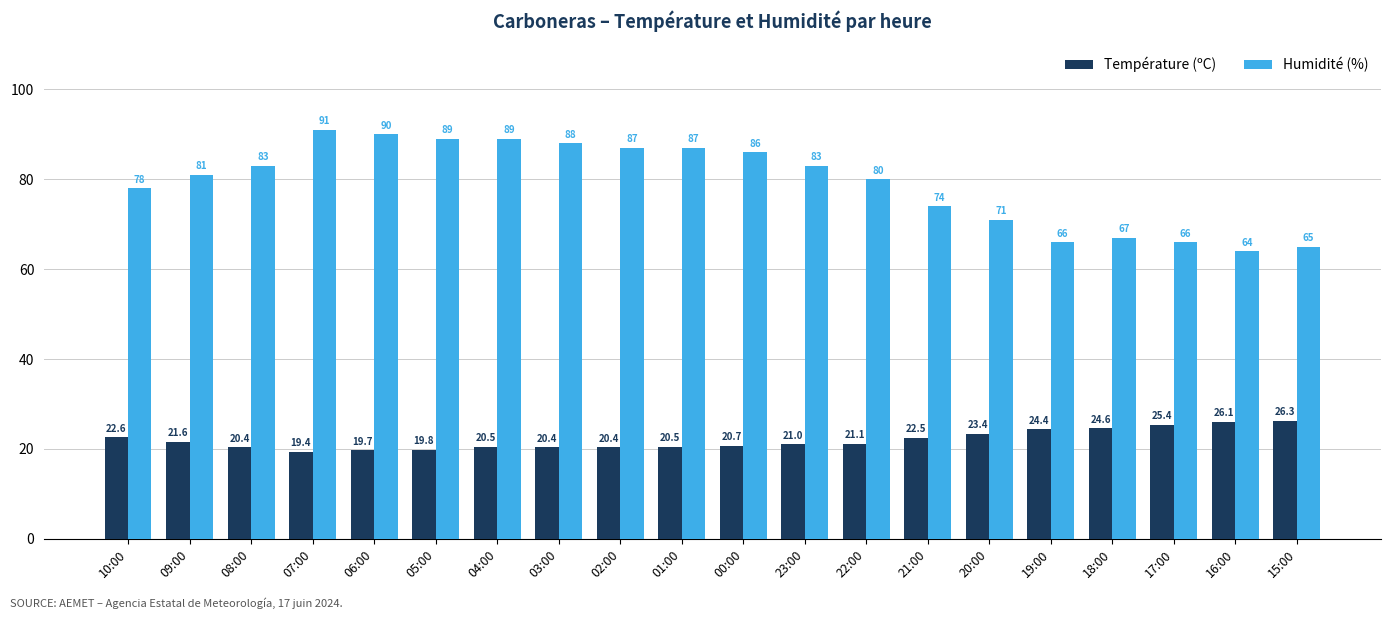

What are all the series names shown in the legend?

Température (ºC), Humidité (%)